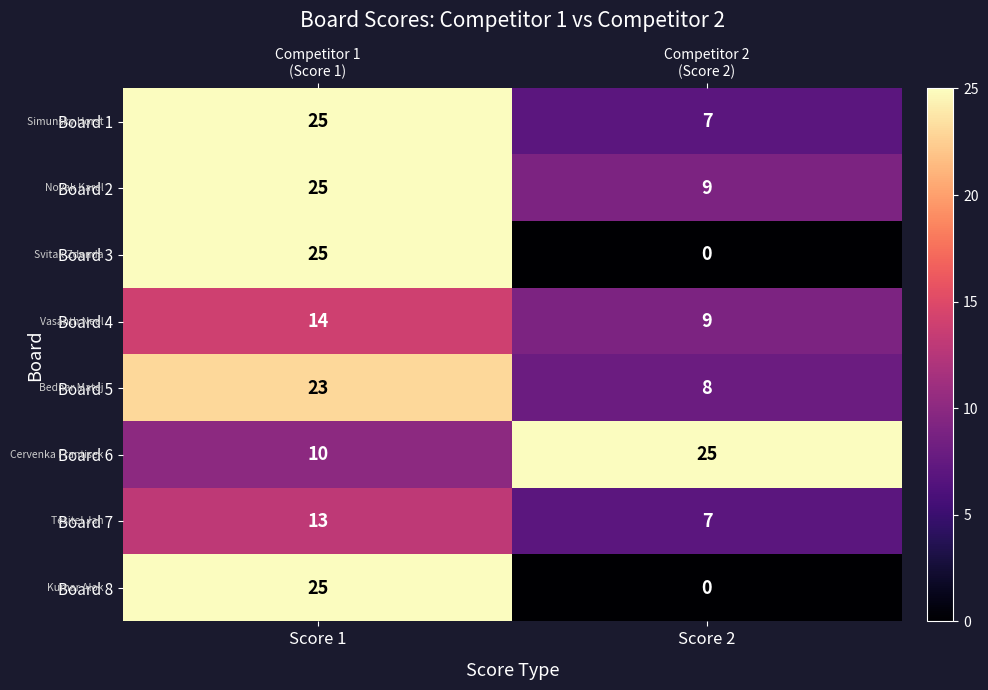

What is the sum of all Board 8 values?

25